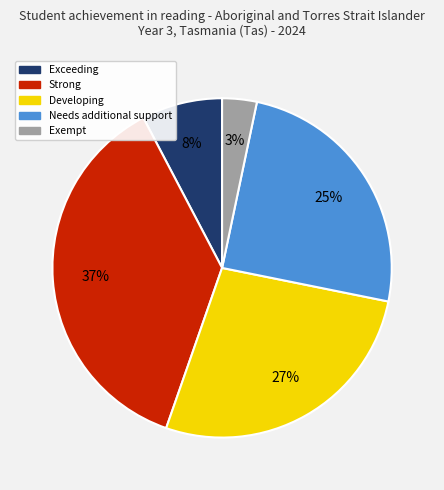

How many segments does this pie chart have?

5